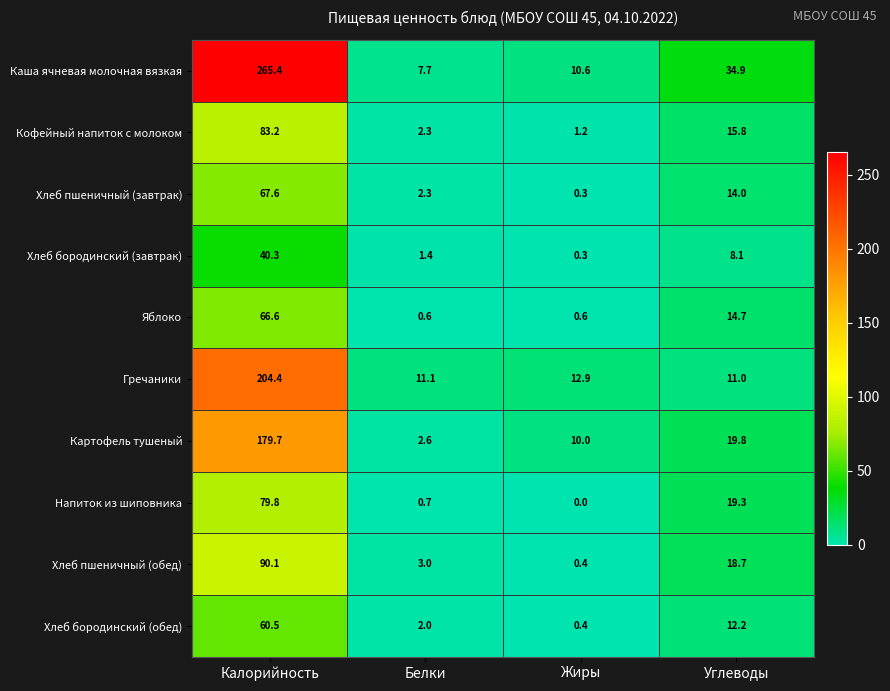

At how many categories does at least one series exceed 79?

1